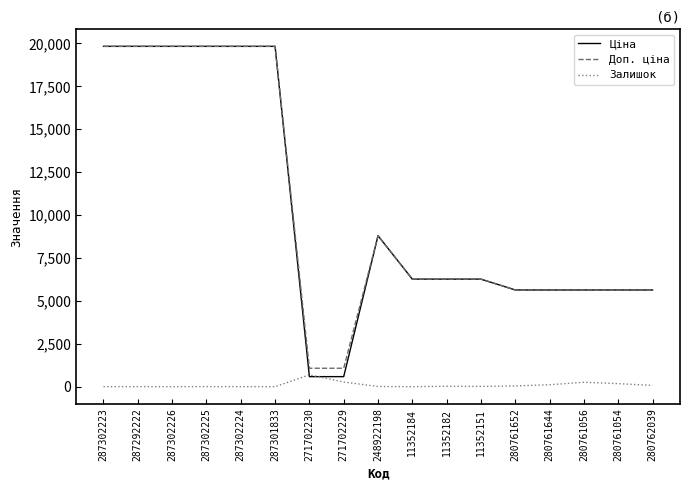

What is the approximate value of Залишок at 287302225?

5.0